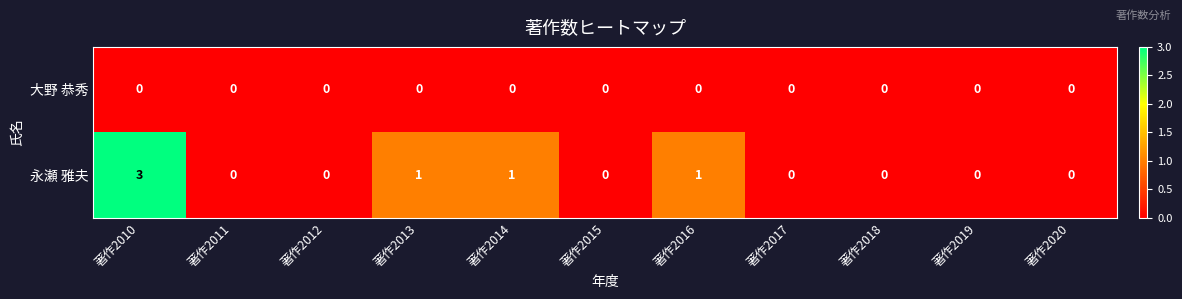

How many data points does each series have?

11